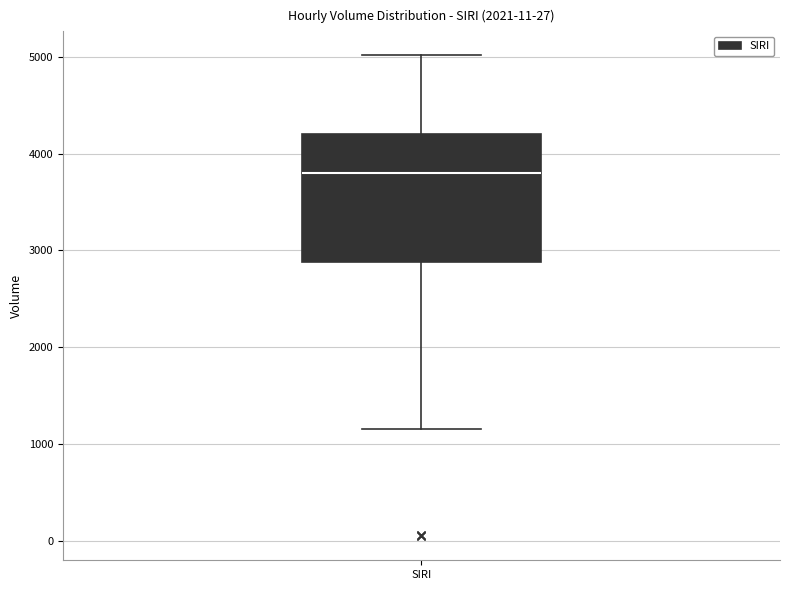

Transcribe this box plot: give where the median line is, the range the box spans, and where the two whiskers end, as read against the y-axis. The values are not printed on the chart, so give them approximately, as read against the axis.

median 3800, box 2900 to 4200, whiskers 1200 to 5000